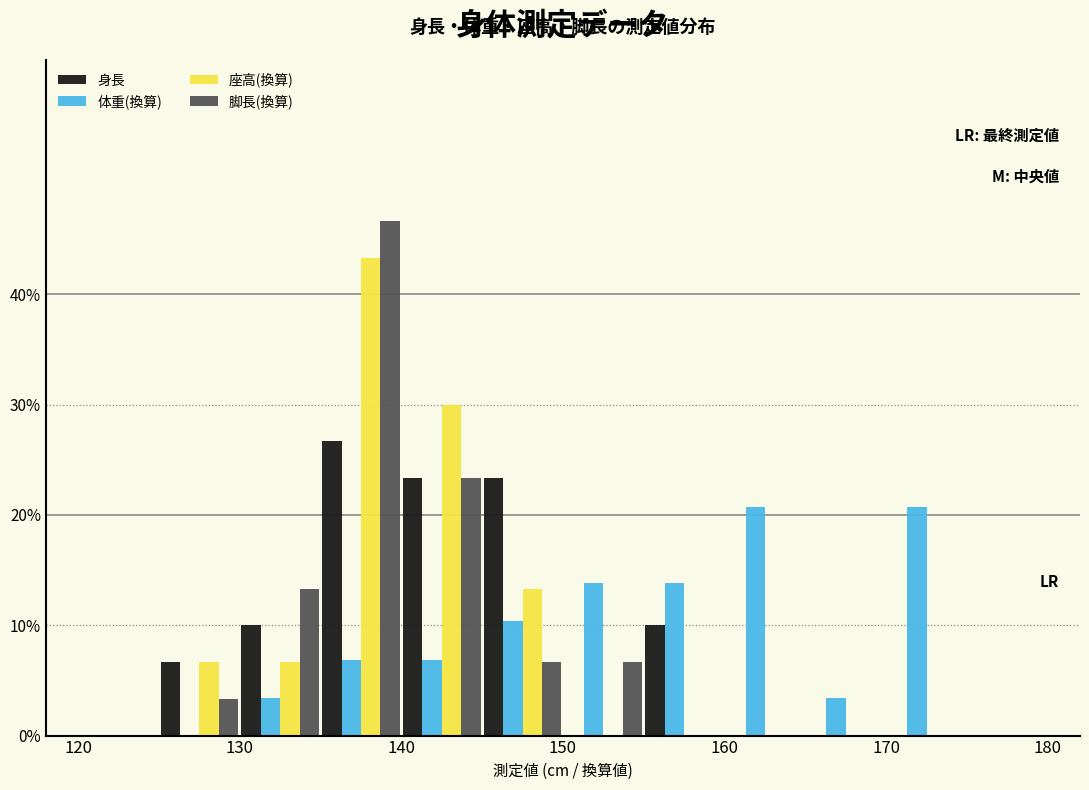

Reading left to right, list every range on the x-axis with the height of the bar of each series over it. The values are not printed on the chart, so give them approximately, as read against the axis.

120 to 125: 身長=0	体重(換算)=0	座高(換算)=0	脚長(換算)=0
125 to 130: 身長=7	体重(換算)=0	座高(換算)=7	脚長(換算)=3
130 to 135: 身長=10	体重(換算)=3	座高(換算)=7	脚長(換算)=13
135 to 140: 身長=27	体重(換算)=7	座高(換算)=43	脚長(換算)=47
140 to 145: 身長=23	体重(換算)=7	座高(換算)=30	脚長(換算)=23
145 to 150: 身長=23	体重(換算)=10	座高(換算)=13	脚長(換算)=7
150 to 155: 身長=0	体重(換算)=14	座高(換算)=0	脚長(換算)=7
155 to 160: 身長=10	体重(換算)=14	座高(換算)=0	脚長(換算)=0
160 to 165: 身長=0	体重(換算)=21	座高(換算)=0	脚長(換算)=0
165 to 170: 身長=0	体重(換算)=3	座高(換算)=0	脚長(換算)=0
170 to 175: 身長=0	体重(換算)=21	座高(換算)=0	脚長(換算)=0
175 to 180: 身長=0	体重(換算)=0	座高(換算)=0	脚長(換算)=0